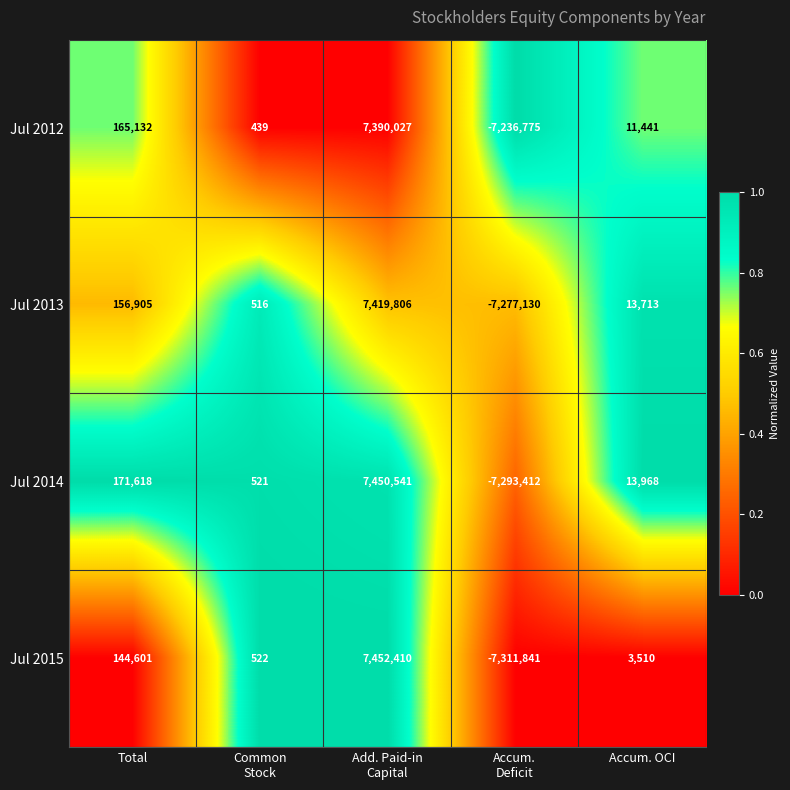

Rank the series by their average value, from lowest to highest.

Jul 2015, Jul 2013, Jul 2012, Jul 2014